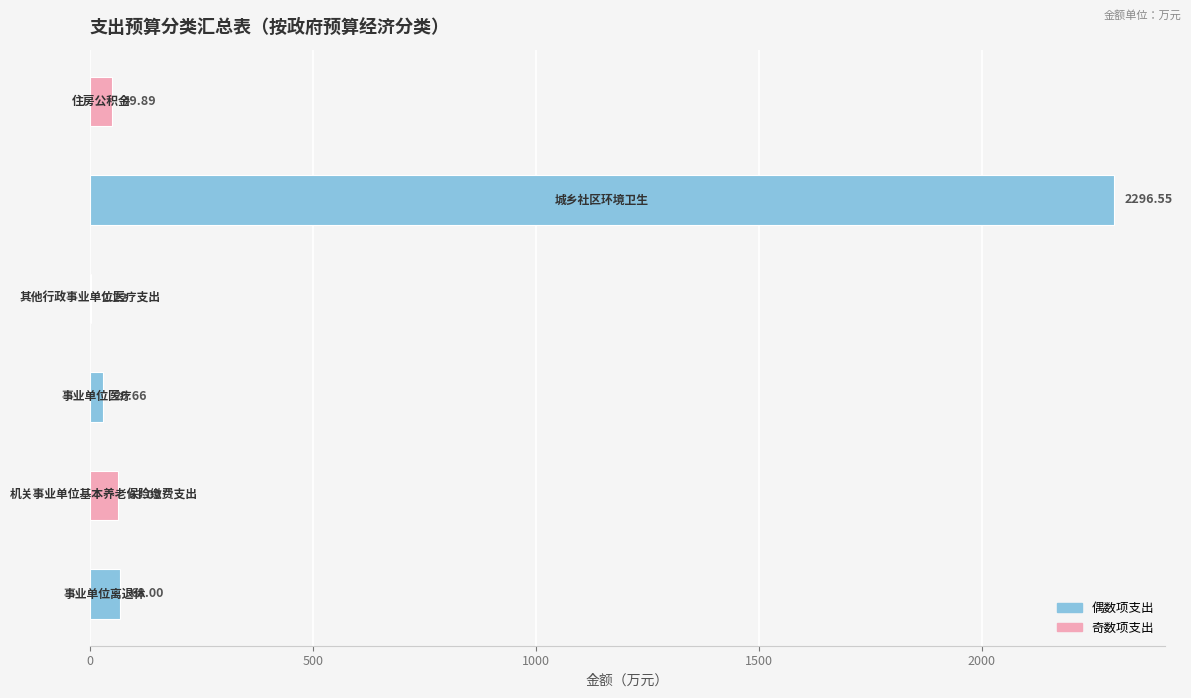

How many data points does each series have?

6